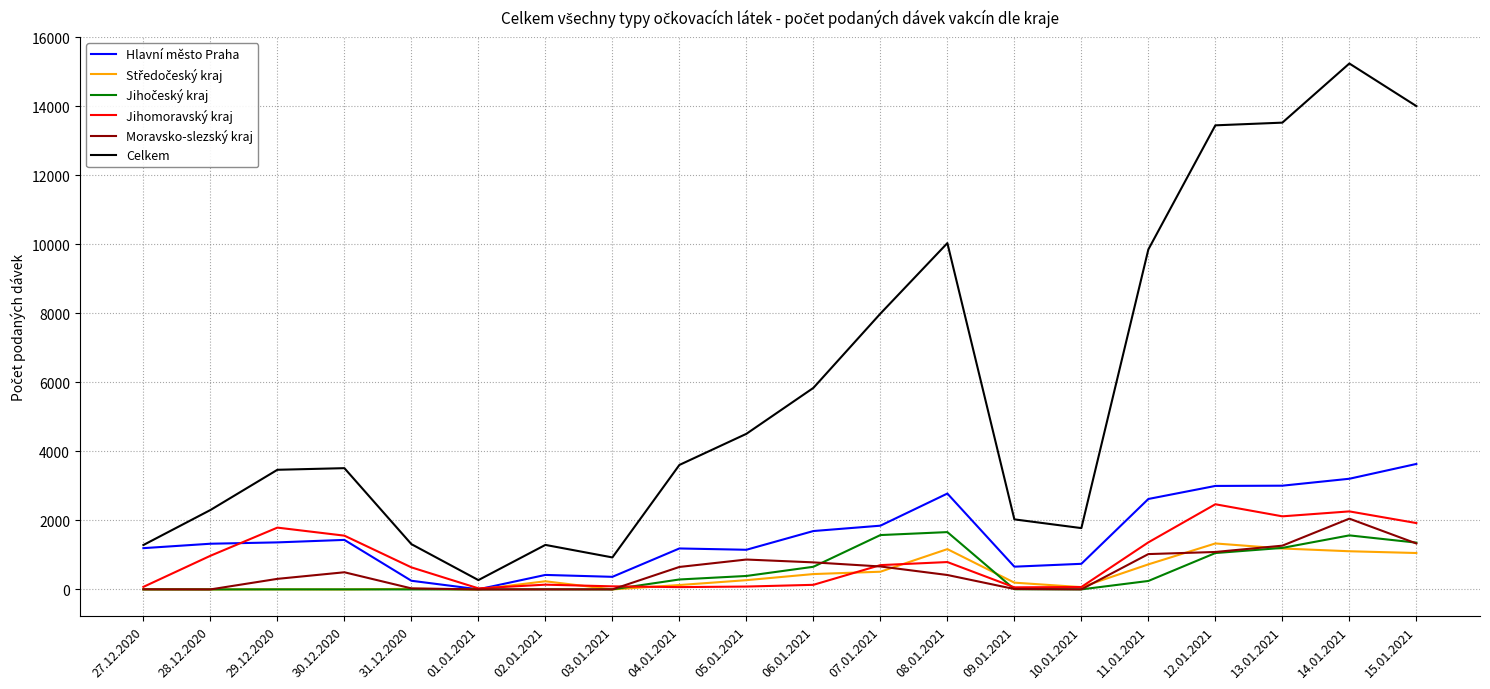

Where is Celkem nearest to the value 7755?

07.01.2021